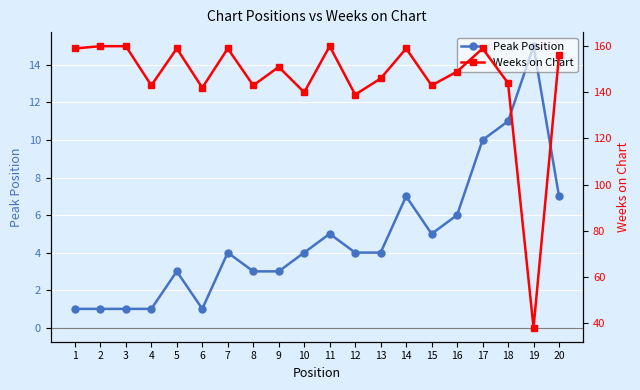

Reading left to right, what are all the values shown in this chart?

Peak Position: 1	1	1	1	3	1	4	3	3	4	5	4	4	7	5	6	10	11	15	7
Weeks on Chart: 159	160	160	143	159	142	159	143	151	140	160	139	146	159	143	149	159	144	38	156